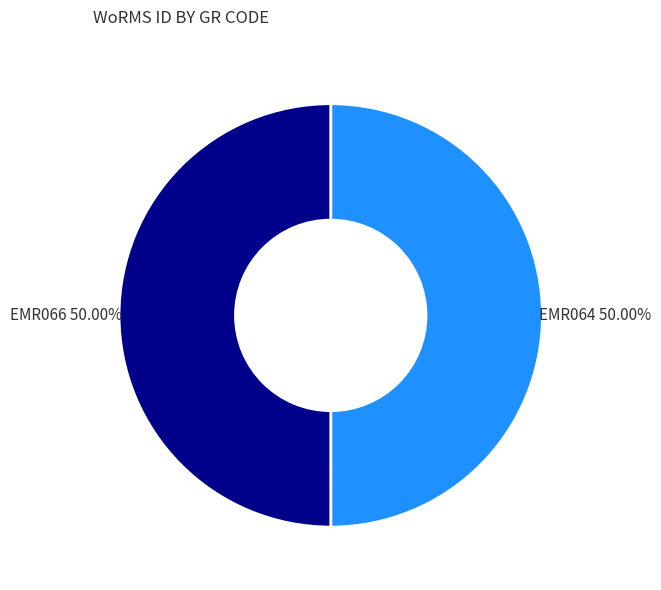

Approximately how many times larger is the value at EMR064 compared to EMR066?

1.0